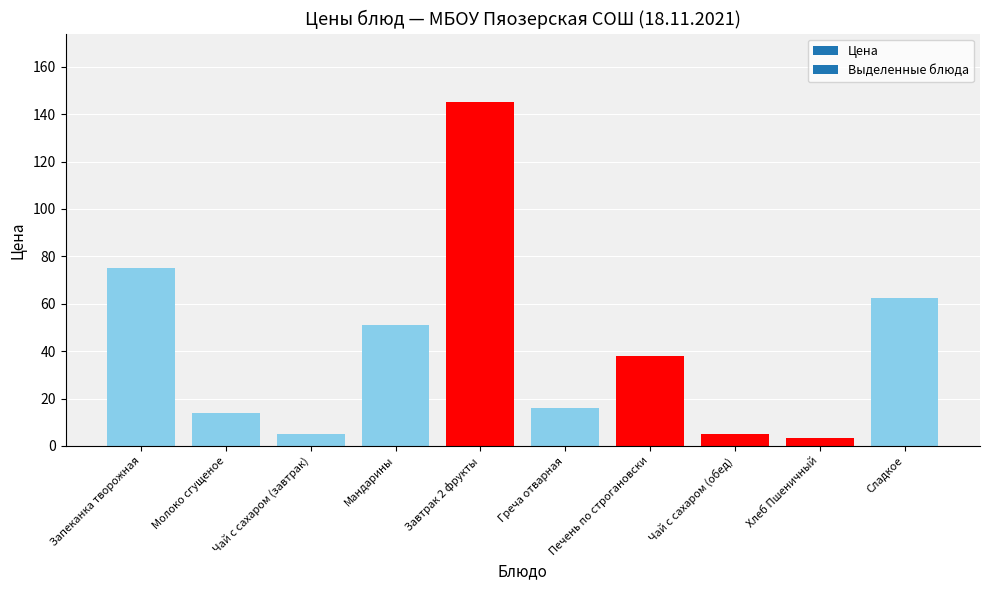

How many values are below 38?

5